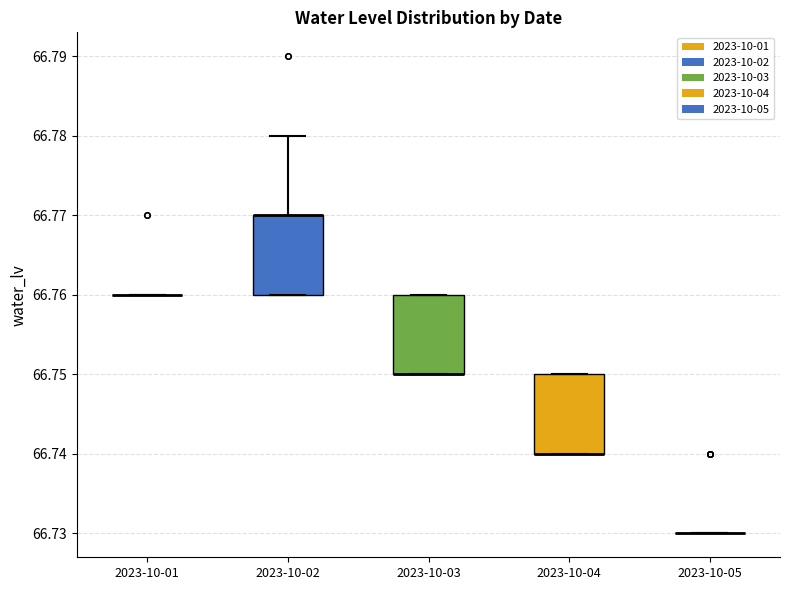

Reading left to right, transcribe this box plot: for each box, give where its median line is, the range the box spans, and where its two whiskers end, as read against the y-axis. The values are not printed on the chart, so give them approximately, as read against the axis.

2023-10-01: box collapsed to a line at 66.76, whiskers 66.76 to 66.76
2023-10-02: median 66.77 (drawn on the box's upper edge), box 66.76 to 66.77, whiskers 66.76 to 66.78
2023-10-03: median 66.75 (drawn on the box's lower edge), box 66.75 to 66.76, whiskers 66.75 to 66.76
2023-10-04: median 66.74 (drawn on the box's lower edge), box 66.74 to 66.75, whiskers 66.74 to 66.75
2023-10-05: box collapsed to a line at 66.73, whiskers 66.73 to 66.73